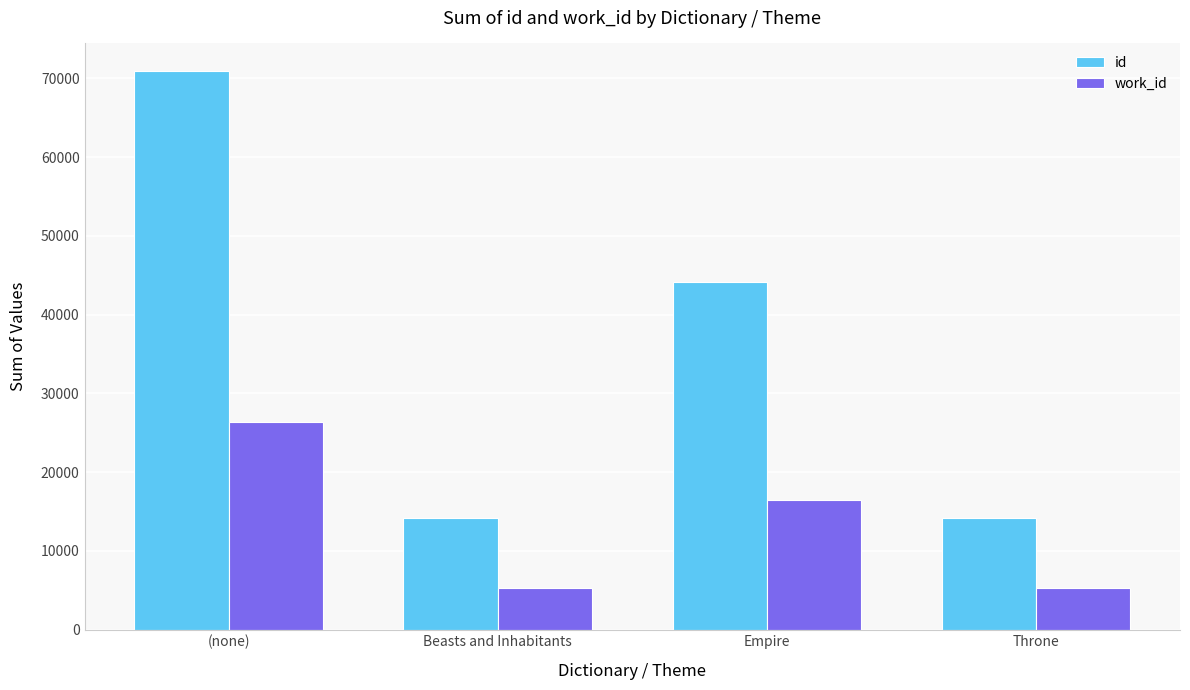

What is the difference between the work_id values at (none) and Beasts and Inhabitants?

21088